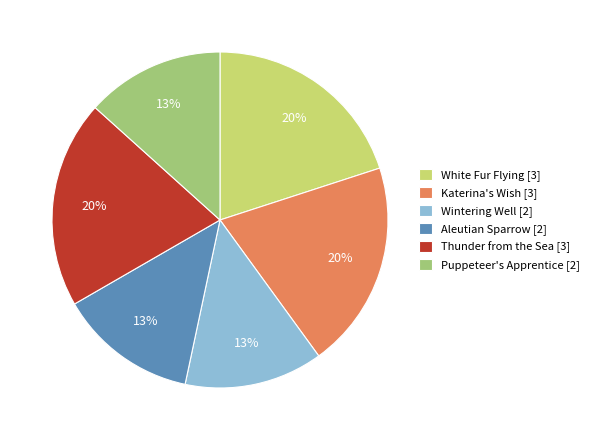

Is it true that Aleutian Sparrow [2] is 13% of the pie?

True